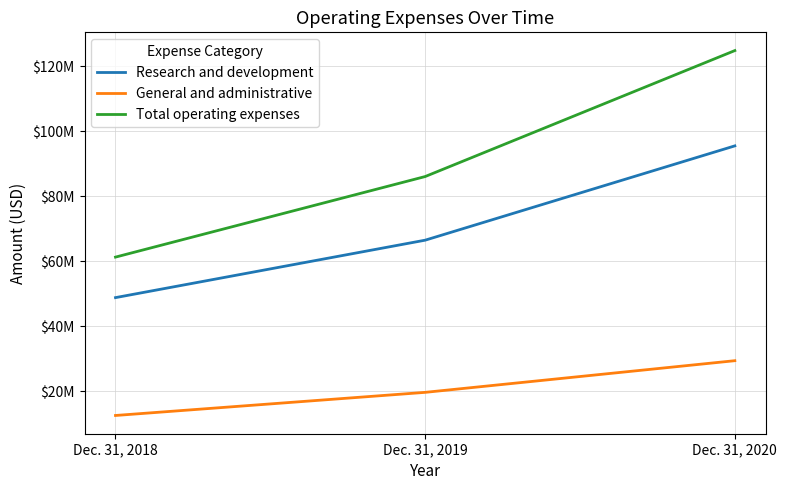

Rank the series by their average value, from highest to lowest.

Total operating expenses, Research and development, General and administrative